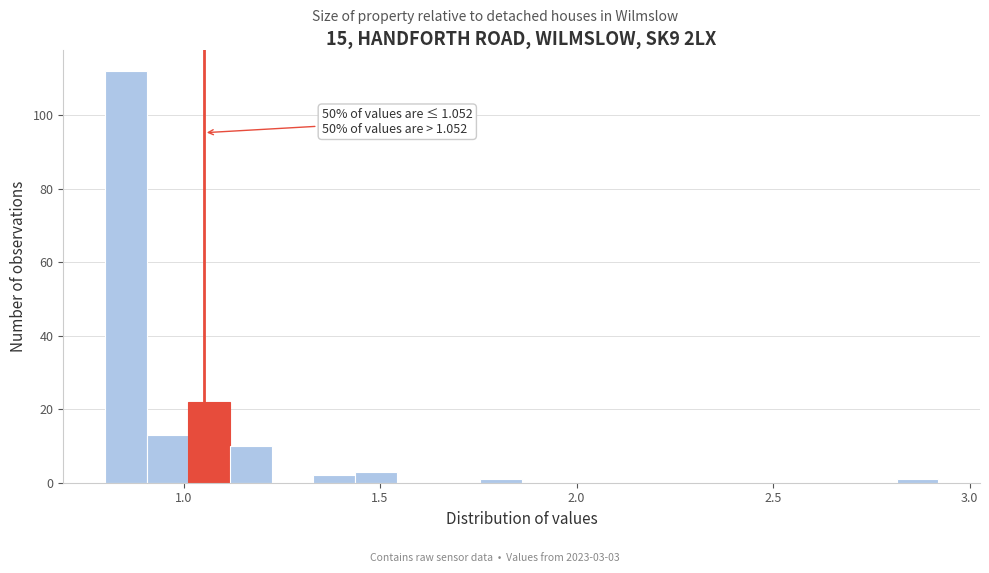

Around what value on the x-axis is the tallest bar? Give the approximate position of its centre, as read against the axis.

0.85